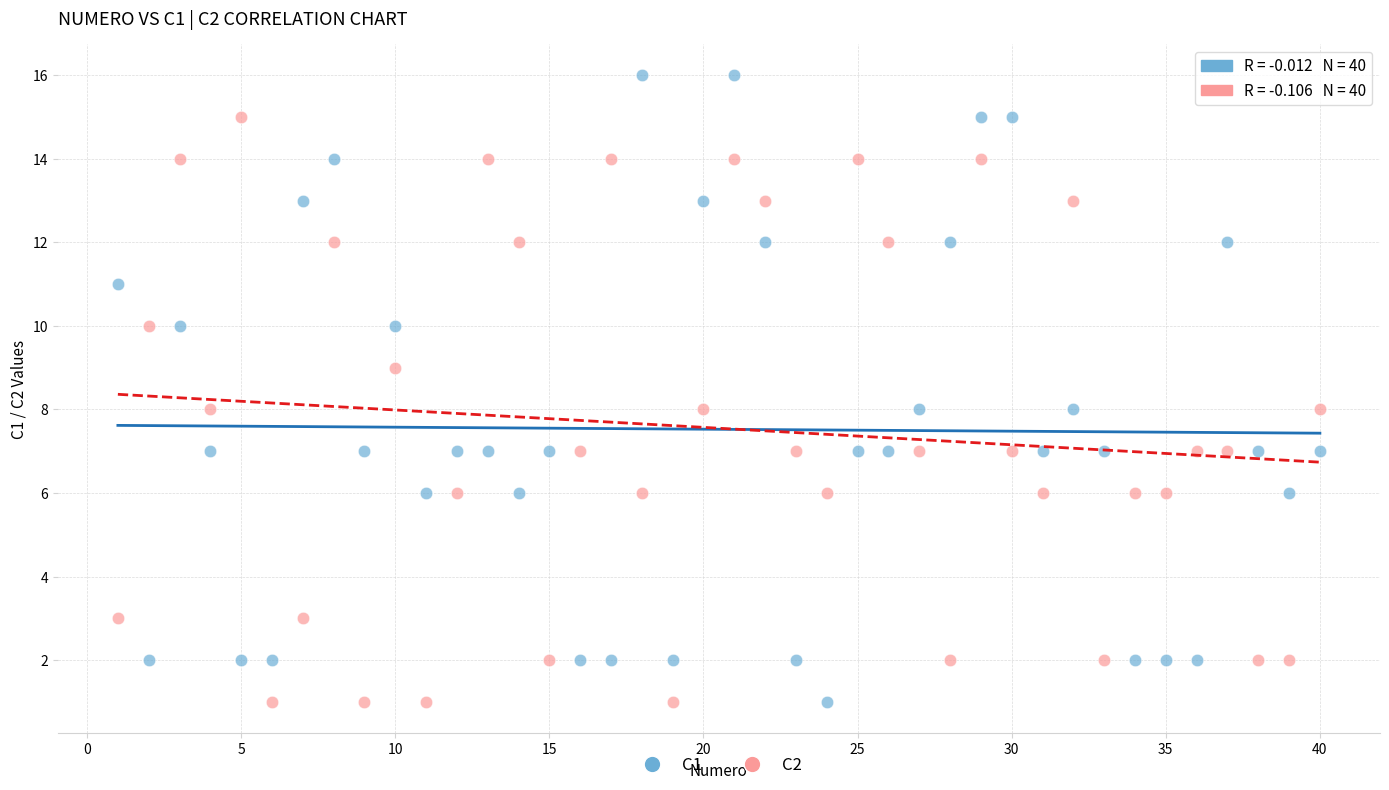

Which series contains the highest Y value?

C1